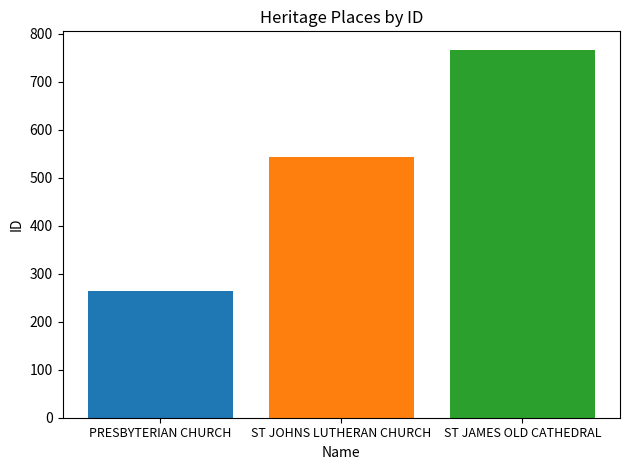

What is the greatest value displayed?

767